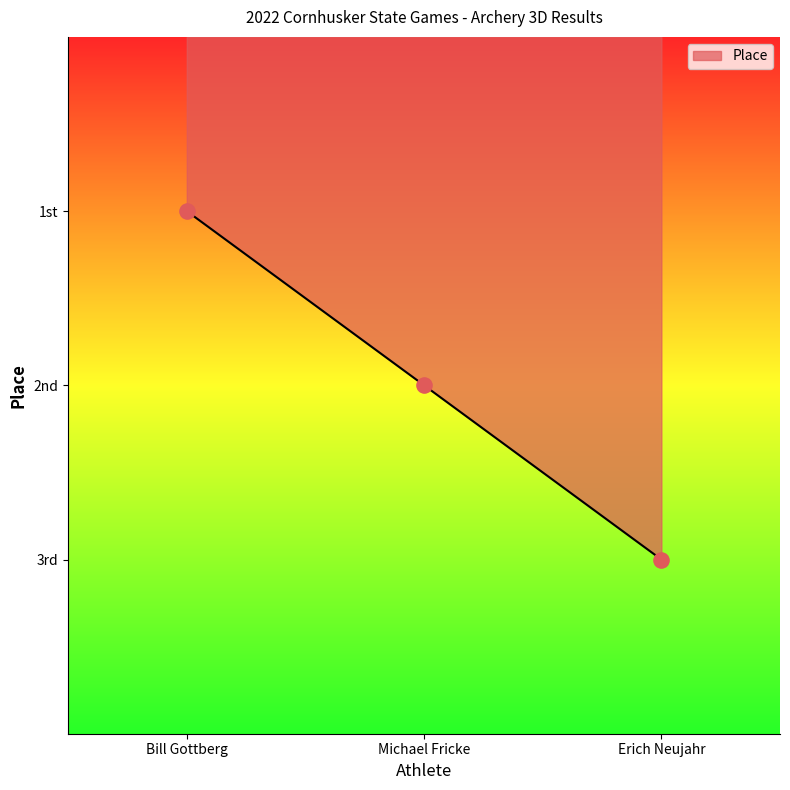

What is the change in value from Bill Gottberg to Erich Neujahr?

+2